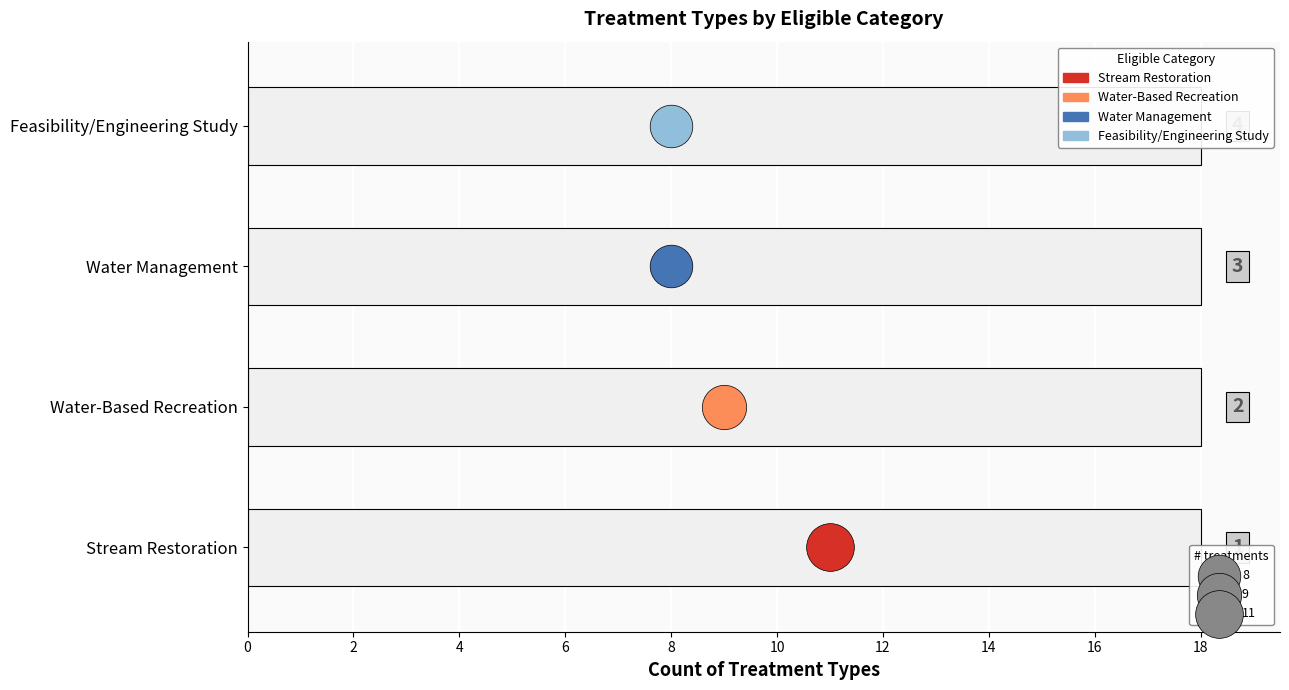

Between Water-Based Recreation and Stream Restoration, which is larger?

Stream Restoration